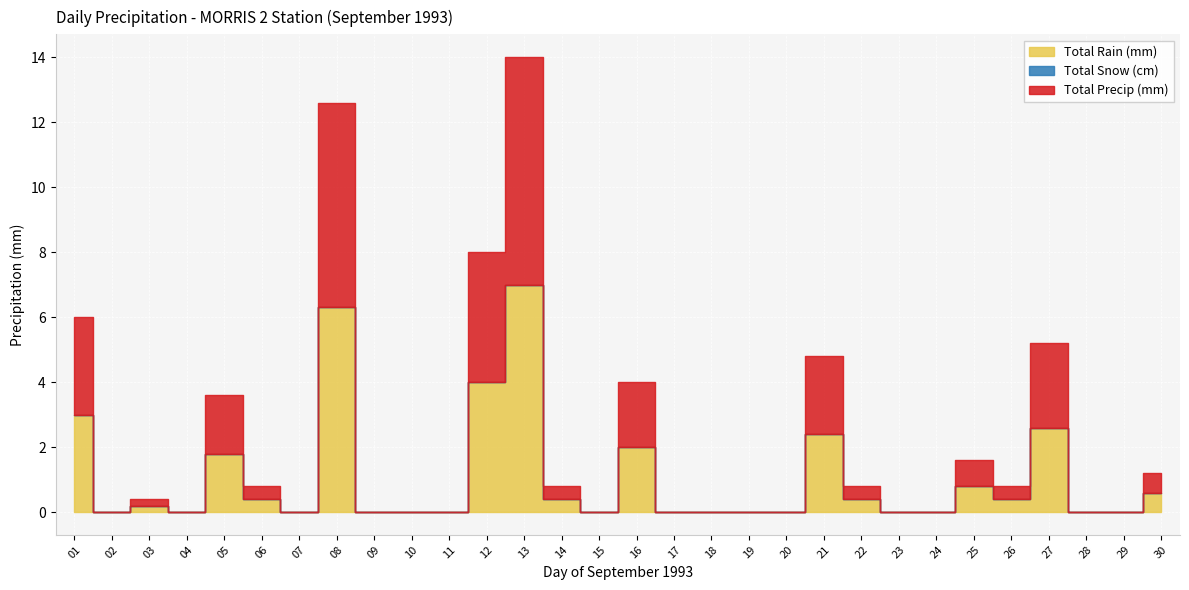

List the labels in order of Total Rain (mm) value, smallest first.

02, 04, 07, 09, 10, 11, 15, 17, 18, 19, 20, 23, 24, 28, 29, 03, 06, 14, 22, 26, 30, 25, 05, 16, 21, 27, 01, 12, 08, 13